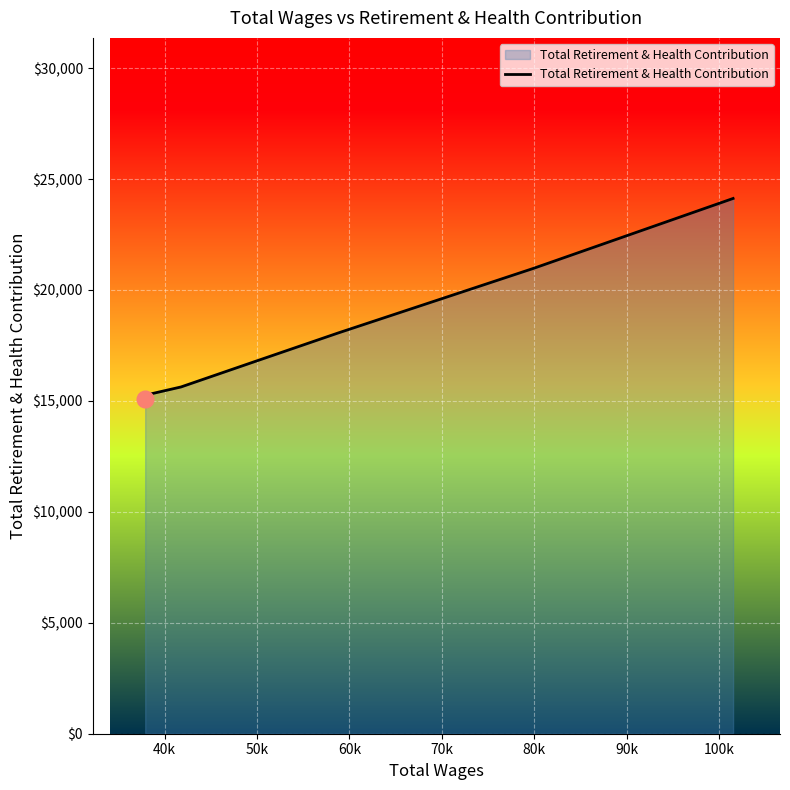

What is the smallest value displayed?

15076